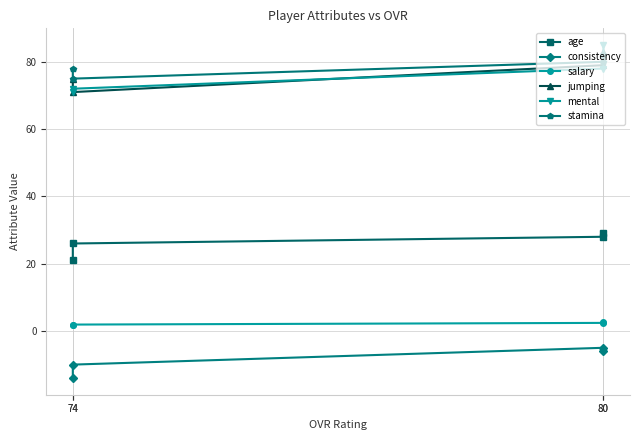

Reading left to right, extract all data points from this chart.

age: 29.0	28.0	26.0	21.0
consistency: -6.0	-5.0	-10.0	-14.0
salary: 2.6	2.4	1.9	1.7
jumping: 83.0	79.0	71.0	75.0
mental: 85.0	78.0	72.0	71.0
stamina: 82.0	80.0	75.0	78.0